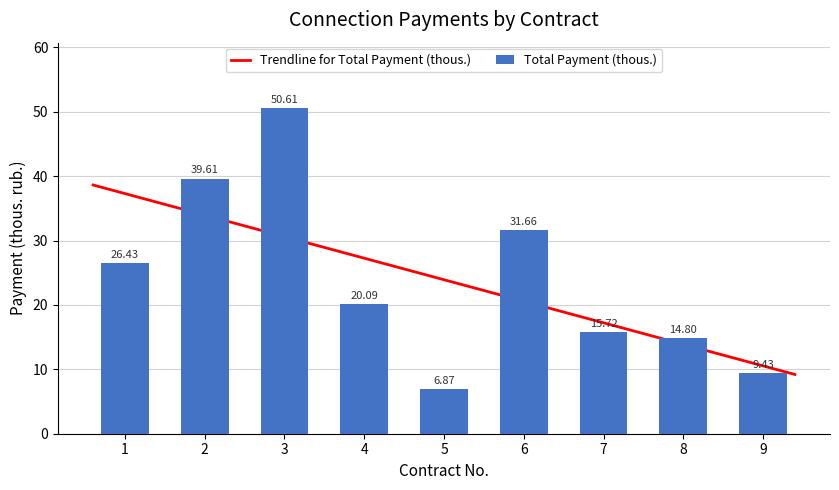

How many groups of bars are there?

9